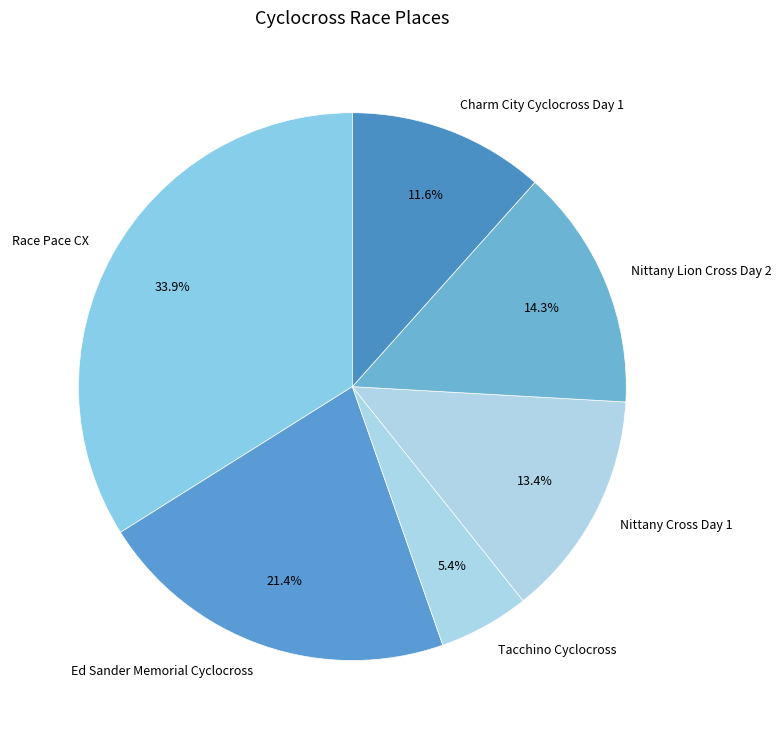

How many slices are in this pie chart?

6